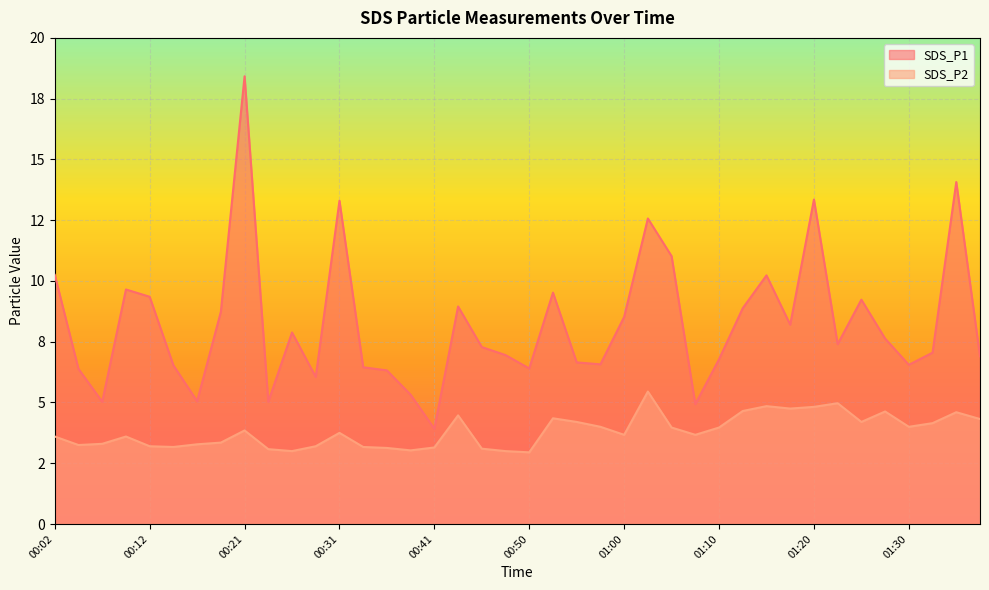

How many data points in SDS_P2 are above 3?

37